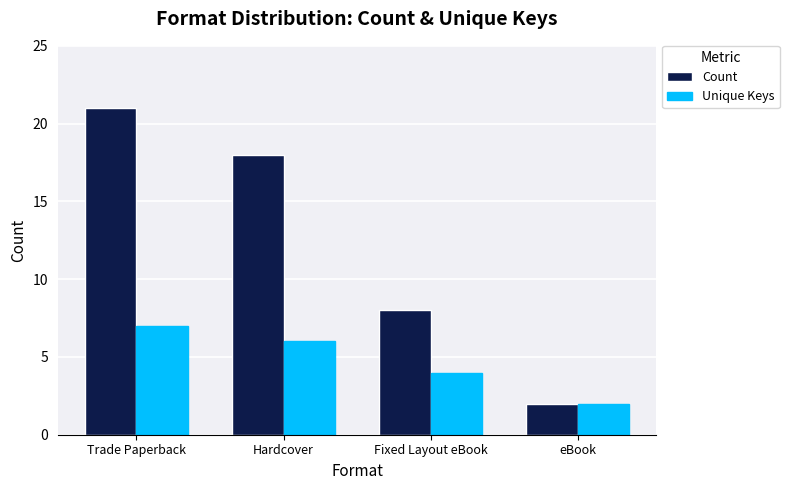

What is the spread (max minus min) of values at Hardcover?

12